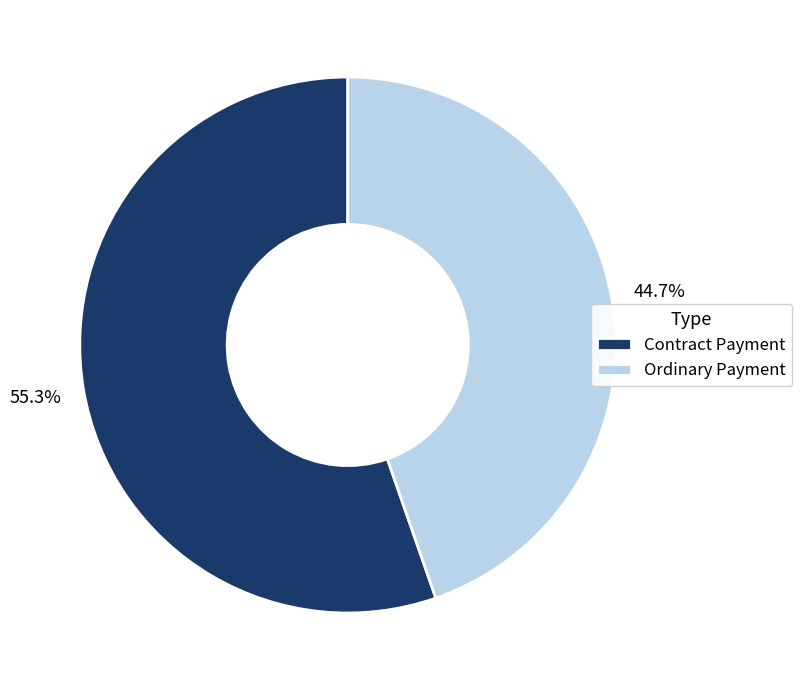

What is the smallest slice in the pie chart?

Ordinary Payment